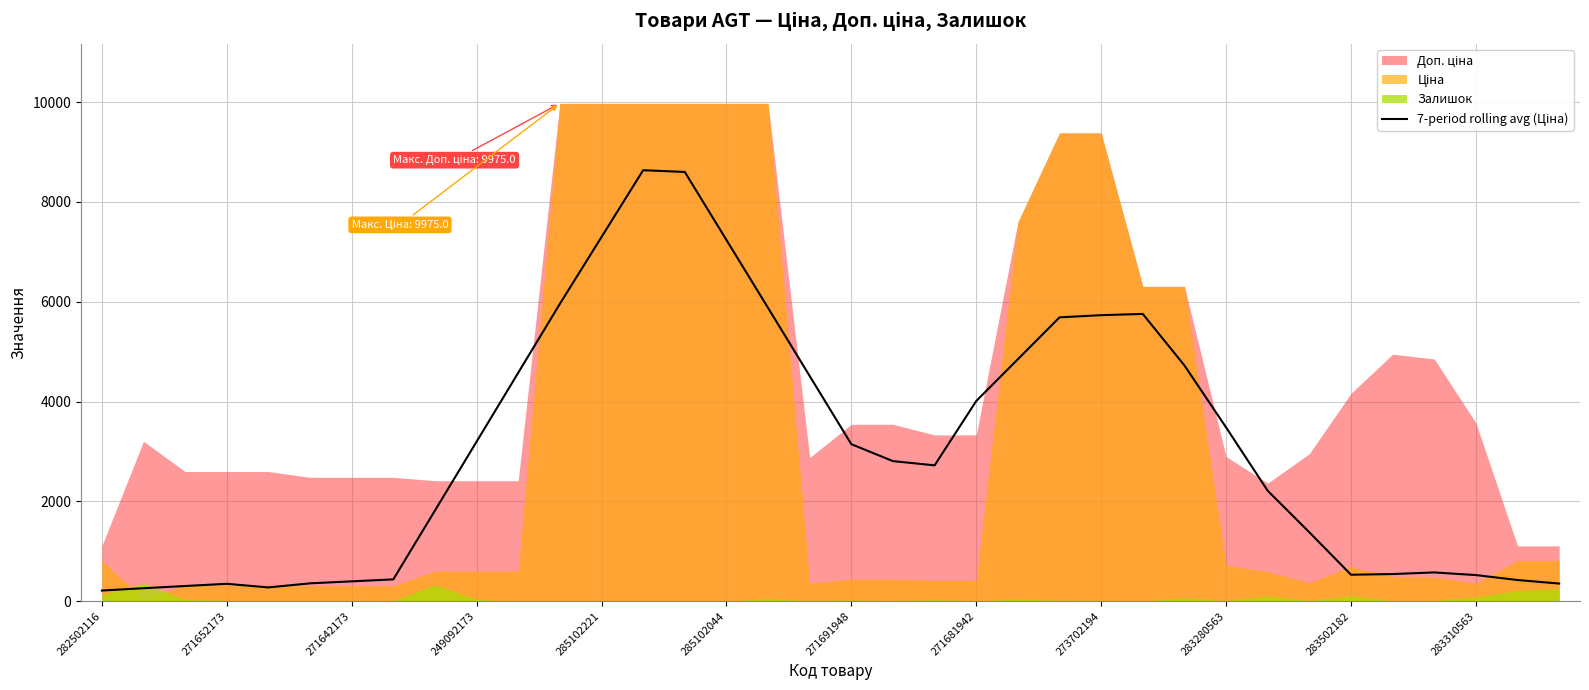

How many lines are shown in the chart?

1